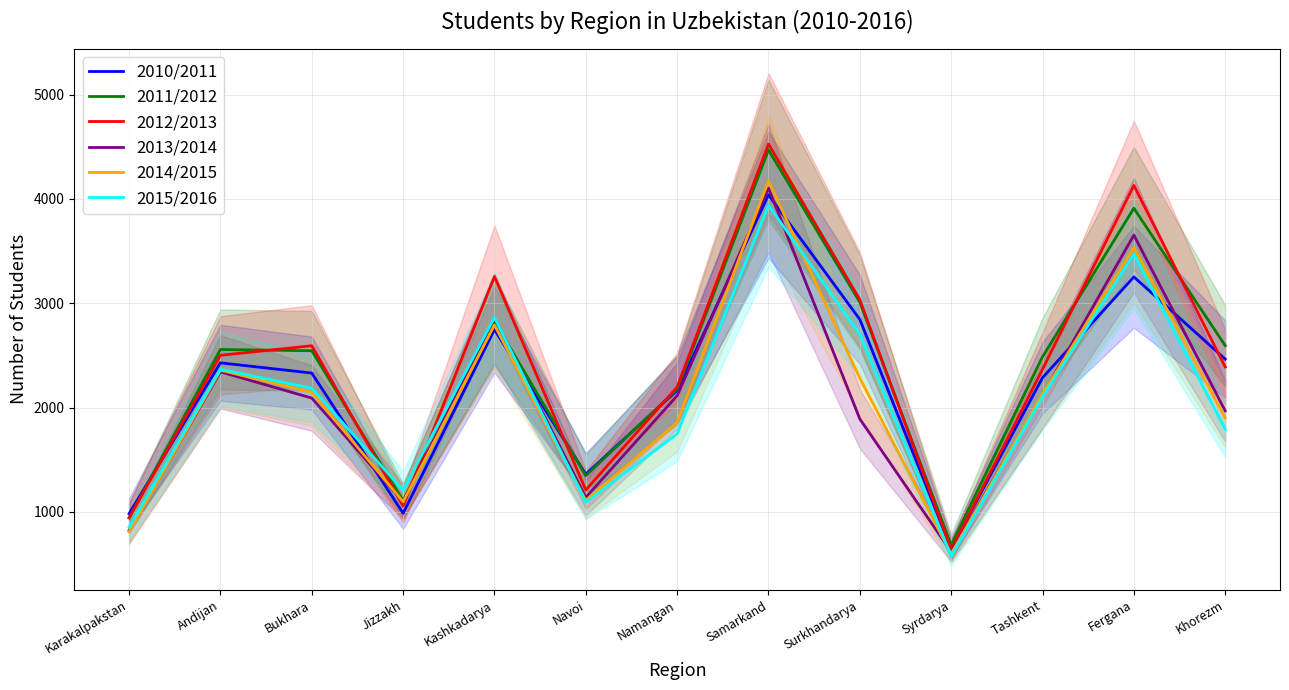

Which series has the largest range (max minus min)?

2012/2013